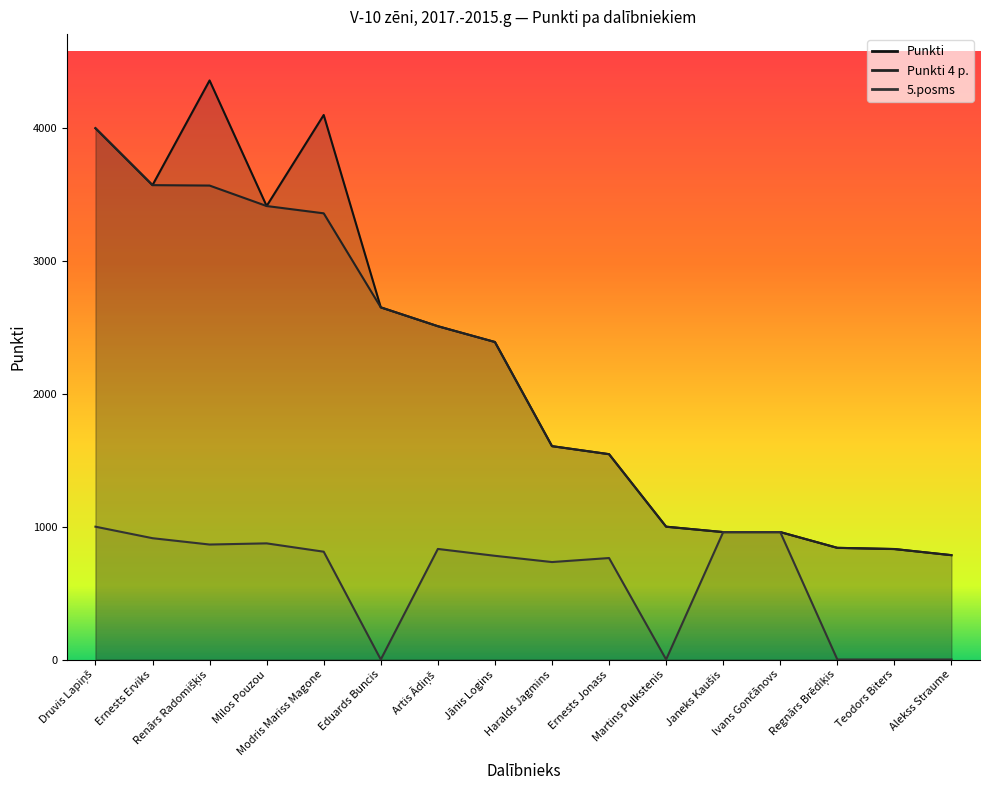

Which category has the highest value in the Punkti series?

Renārs Radomišķis